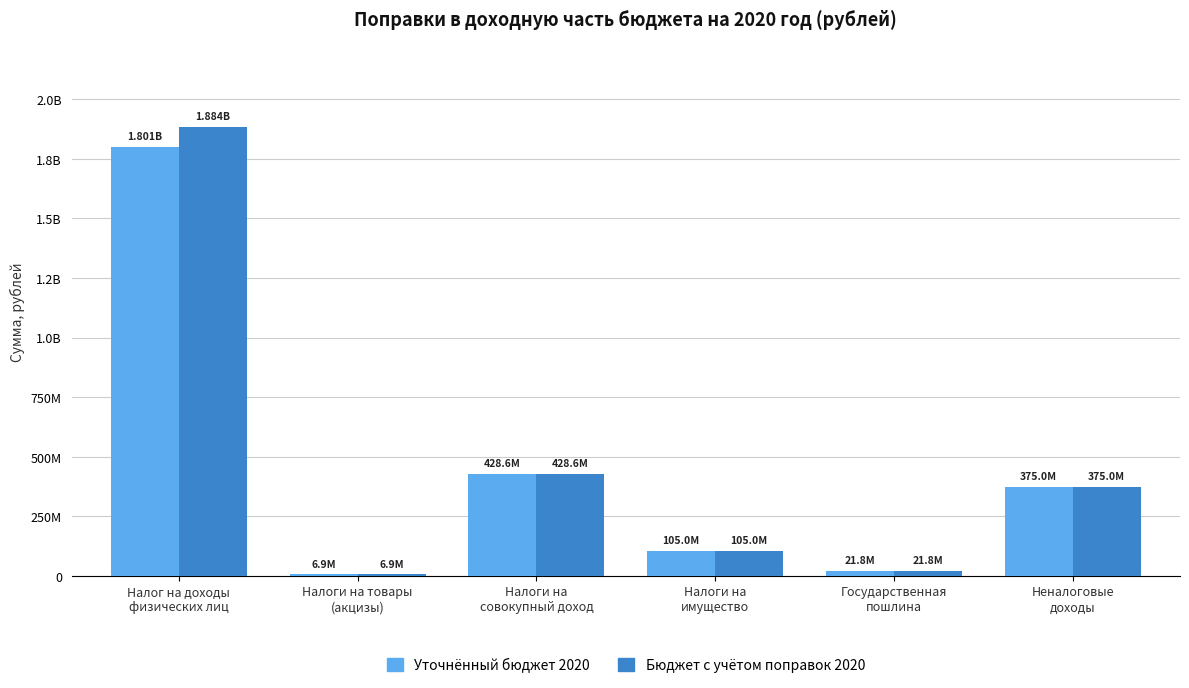

The value of Бюджет с учётом поправок 2020 at Неналоговые
доходы is 375043400. True or false?

True